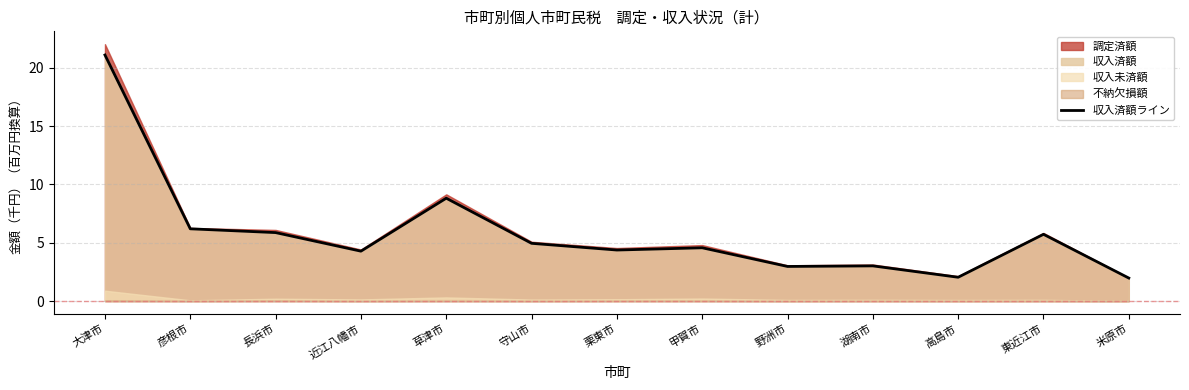

What is the label of the 8th point from the right?

守山市